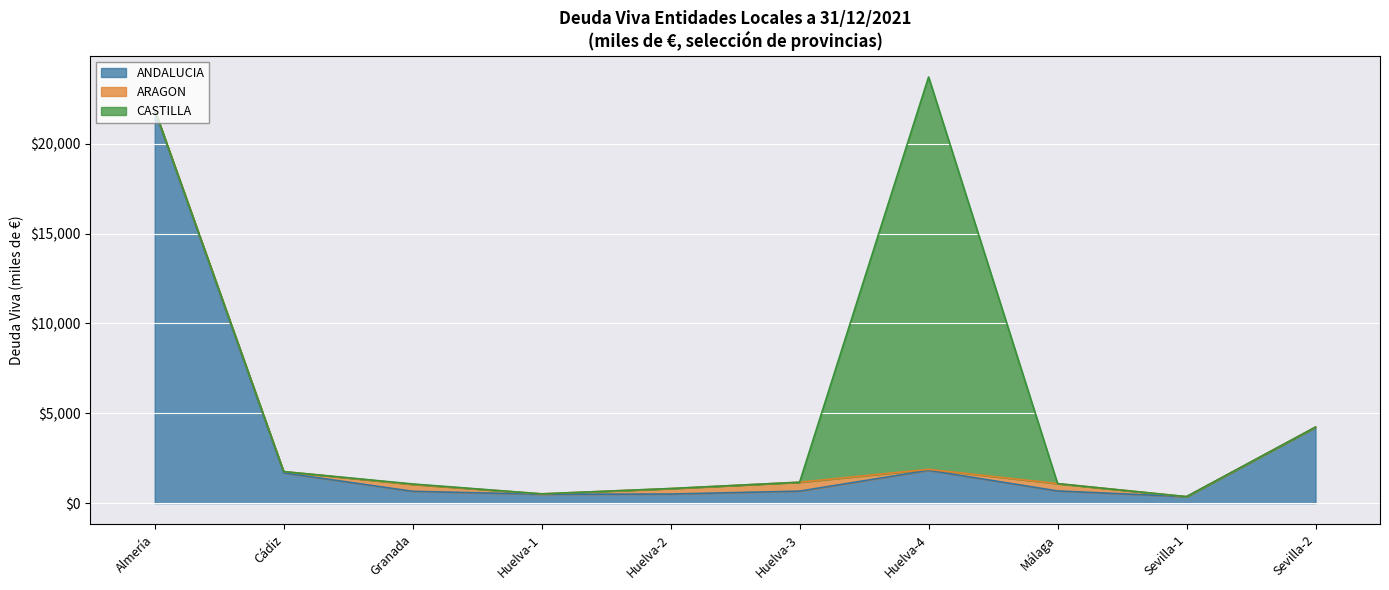

How many lines are shown in the chart?

3